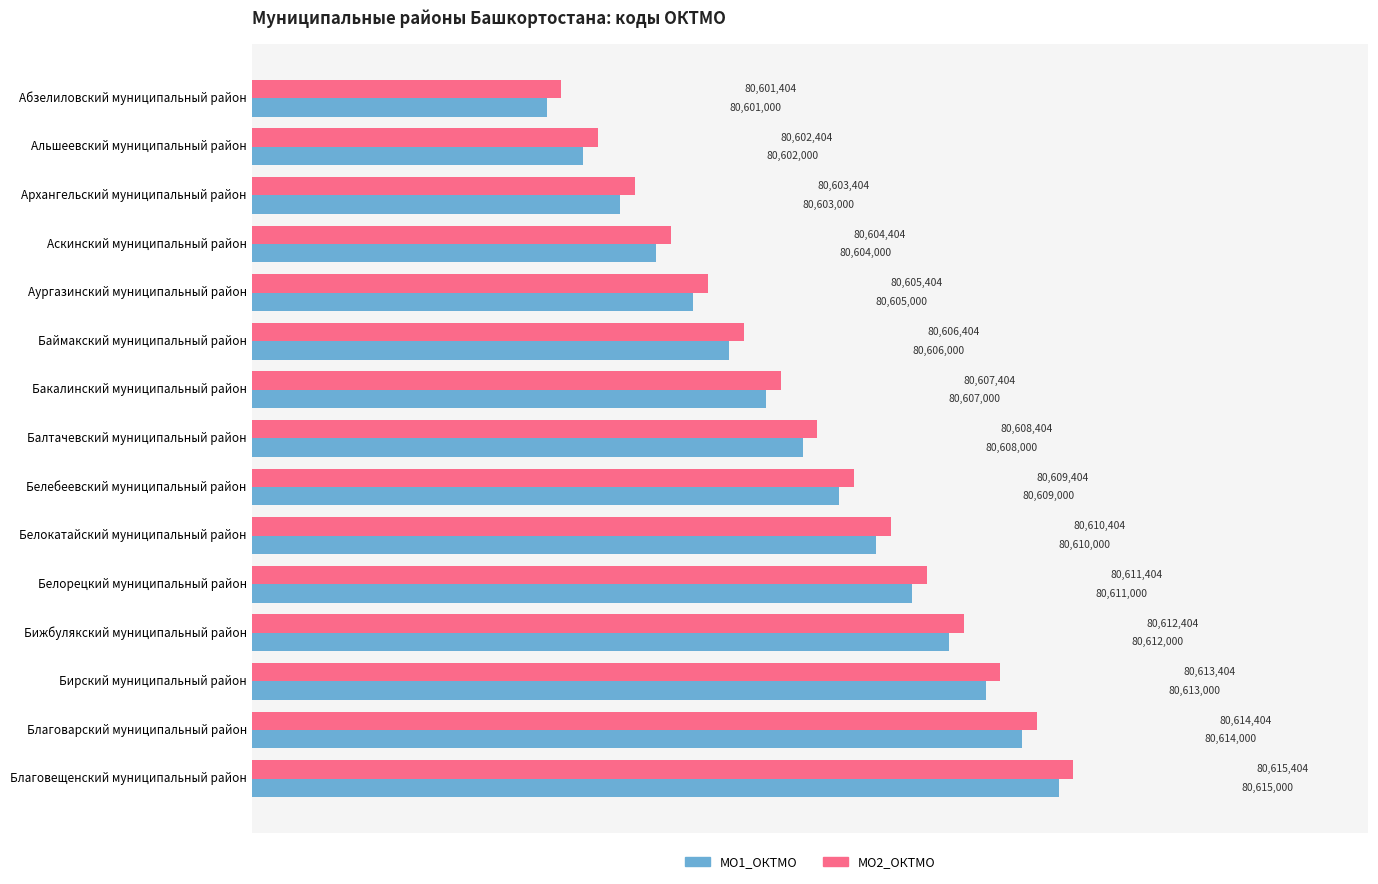

At which label does МО2_ОКТМО reach its peak?

Благовещенский муниципальный район